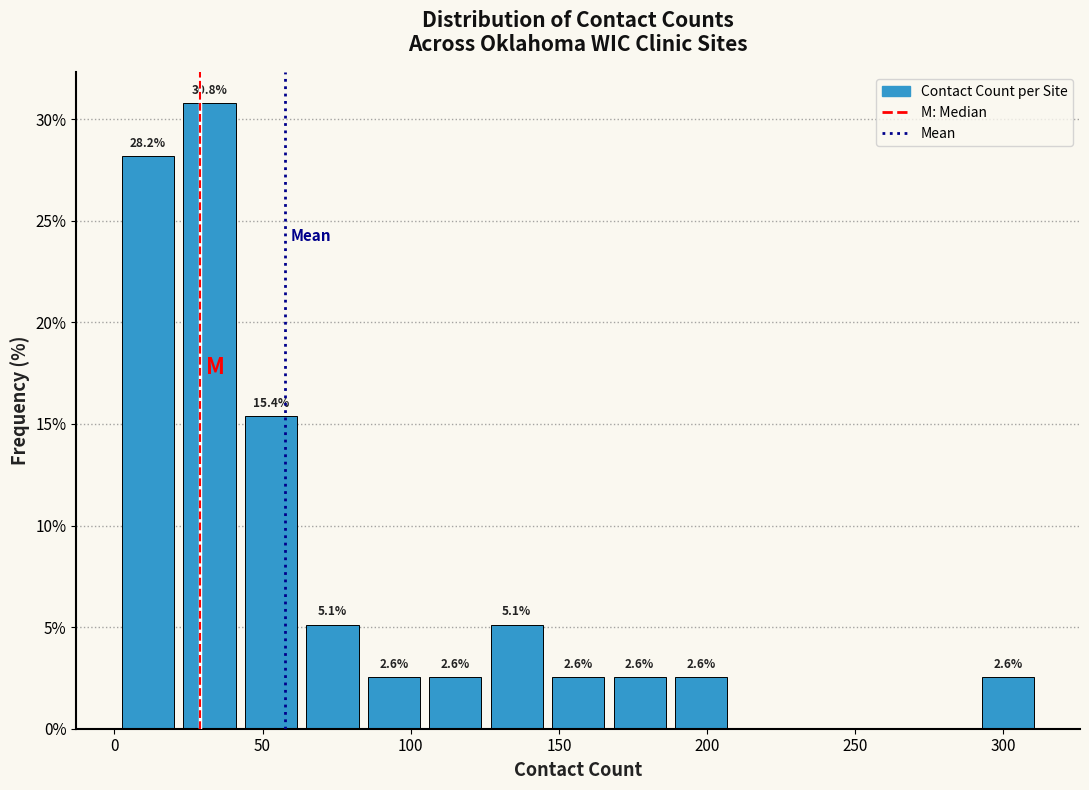

Over which range of the x-axis is the bar tallest?

20 to 40